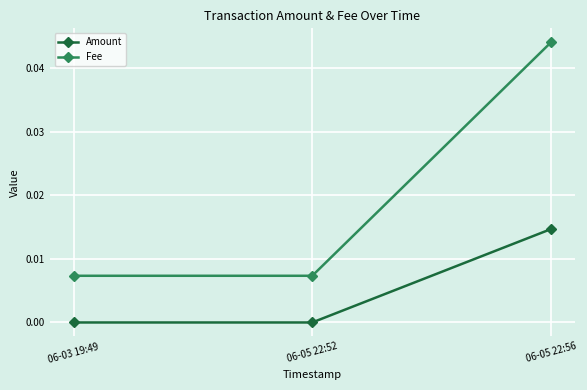

Which series has the widest spread of values?

Fee